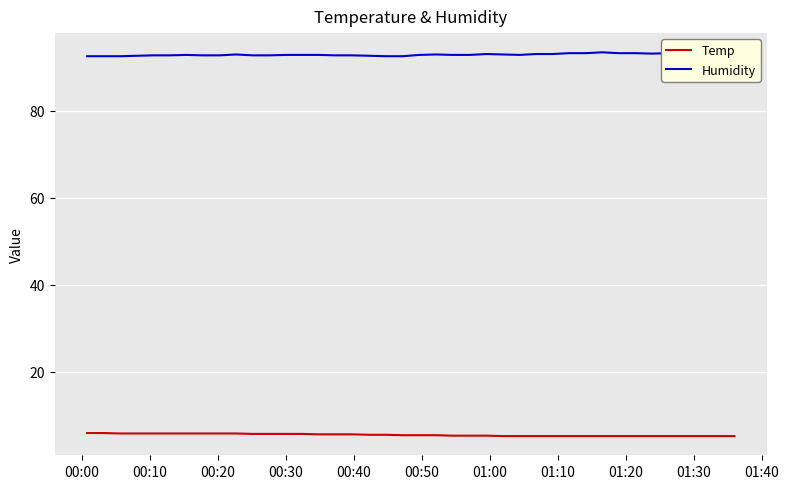

What is the minimum value for Temp?

5.2